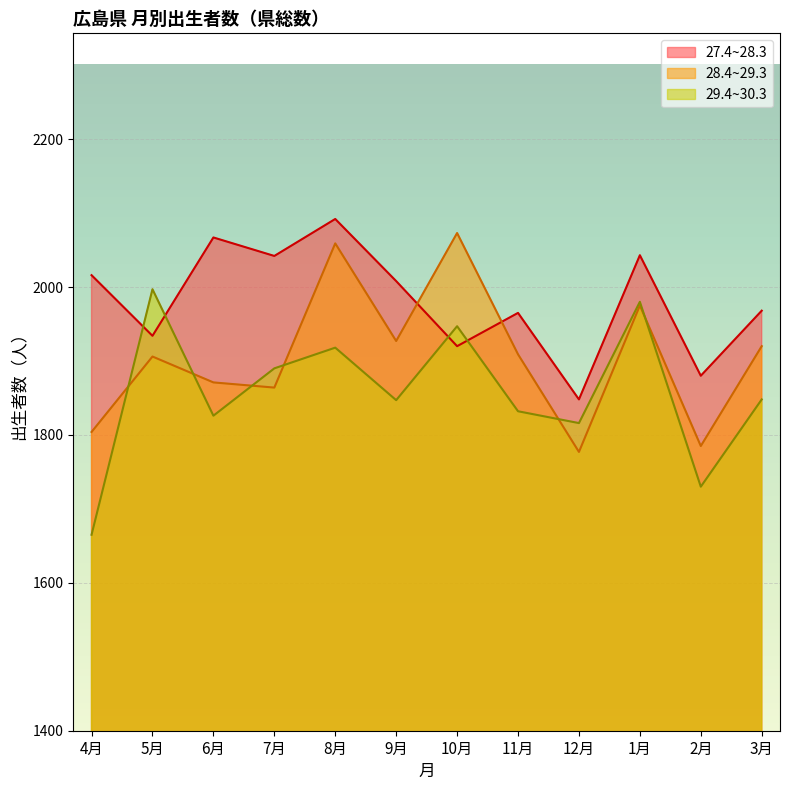

Reading left to right, what are all the values shown in this chart?

27.4~28.3: 4月=2016	5月=1934	6月=2067	7月=2042	8月=2092	9月=2008	10月=1920	11月=1965	12月=1848	1月=2043	2月=1880	3月=1968
28.4~29.3: 4月=1804	5月=1906	6月=1871	7月=1864	8月=2059	9月=1927	10月=2073	11月=1909	12月=1777	1月=1975	2月=1785	3月=1920
29.4~30.3: 4月=1665	5月=1997	6月=1826	7月=1890	8月=1918	9月=1847	10月=1947	11月=1832	12月=1816	1月=1980	2月=1730	3月=1848